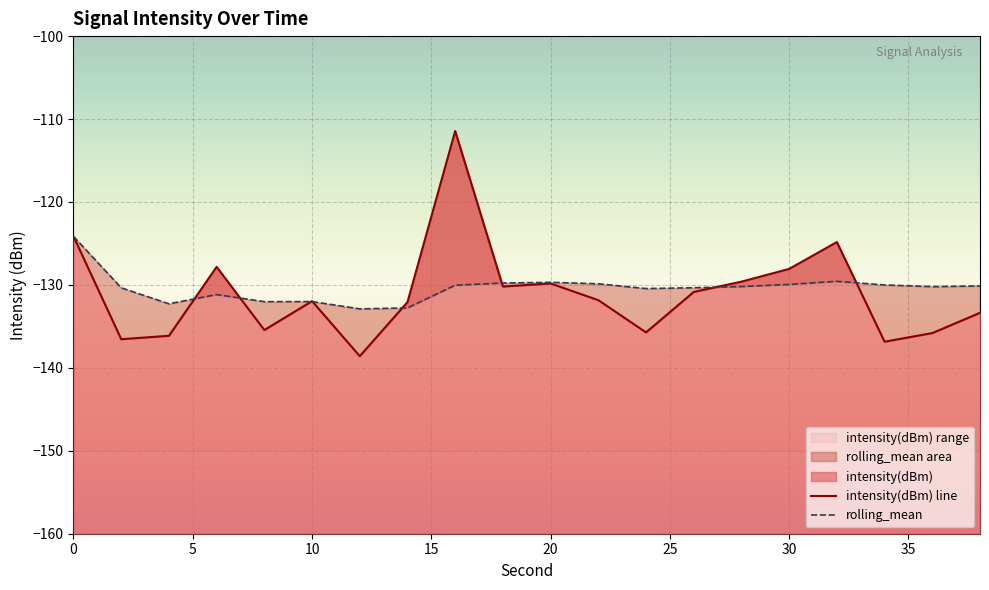

How many times do intensity(dBm) line and rolling_mean cross each other?

8